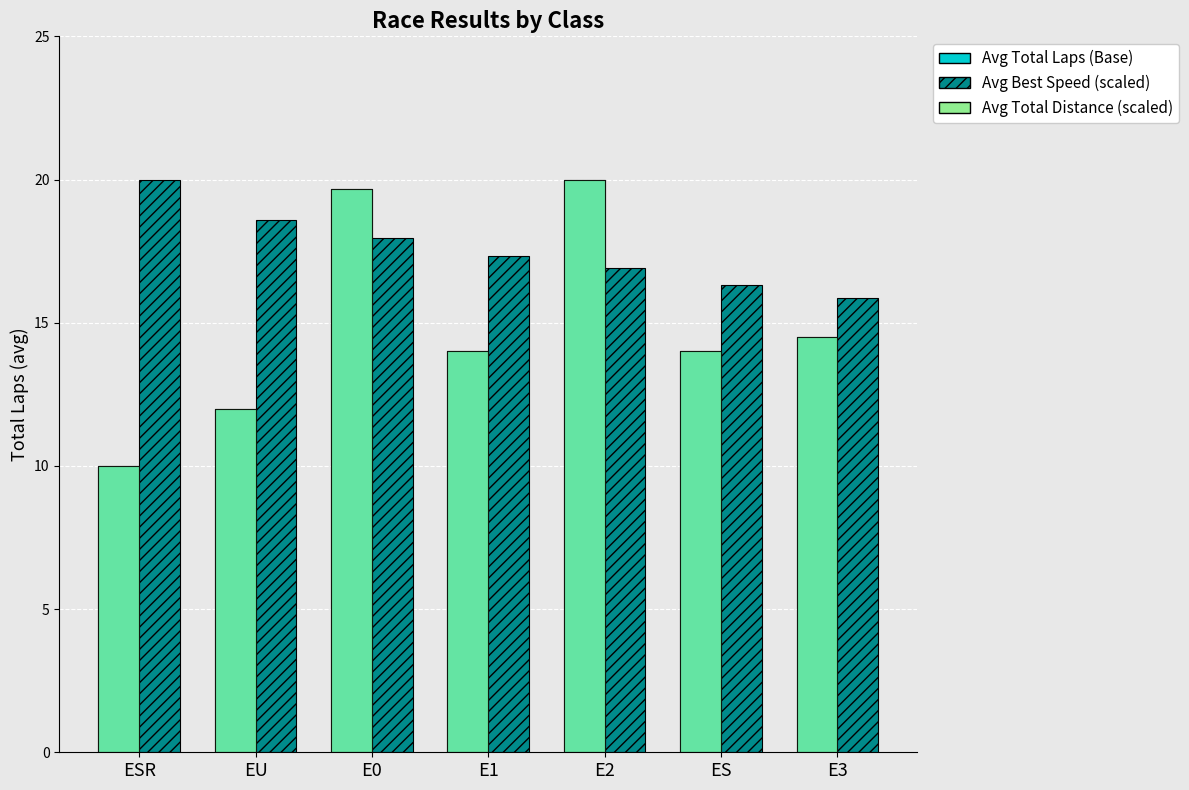

What is the total value across all series at EU?

42.6